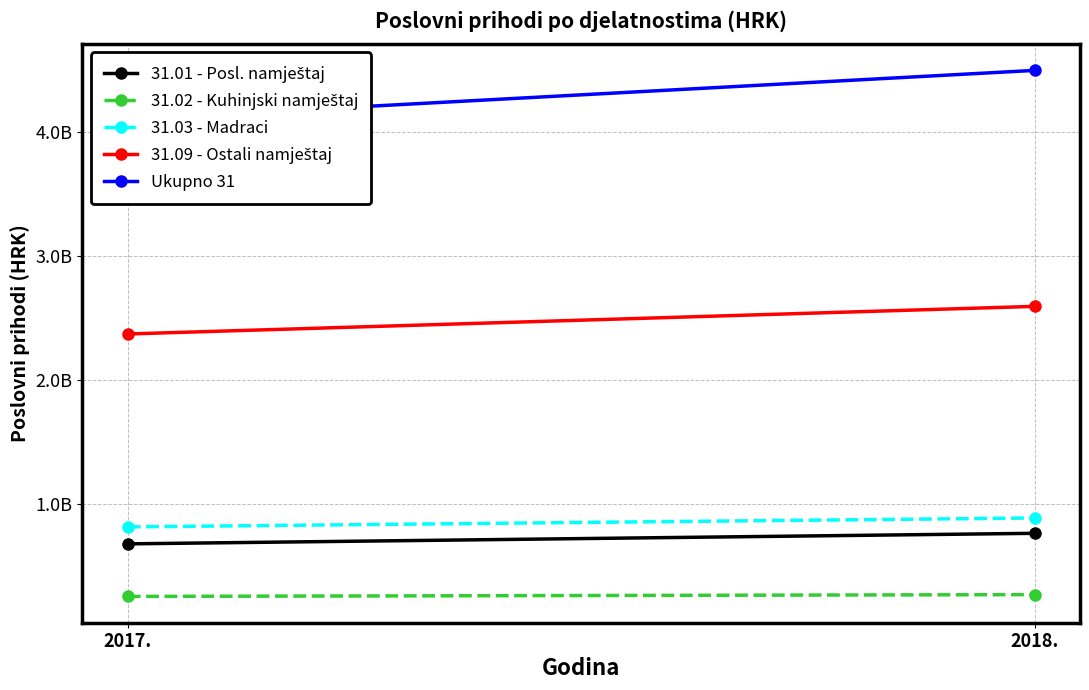

What is the minimum value for 31.09 - Ostali namještaj?

2369840000